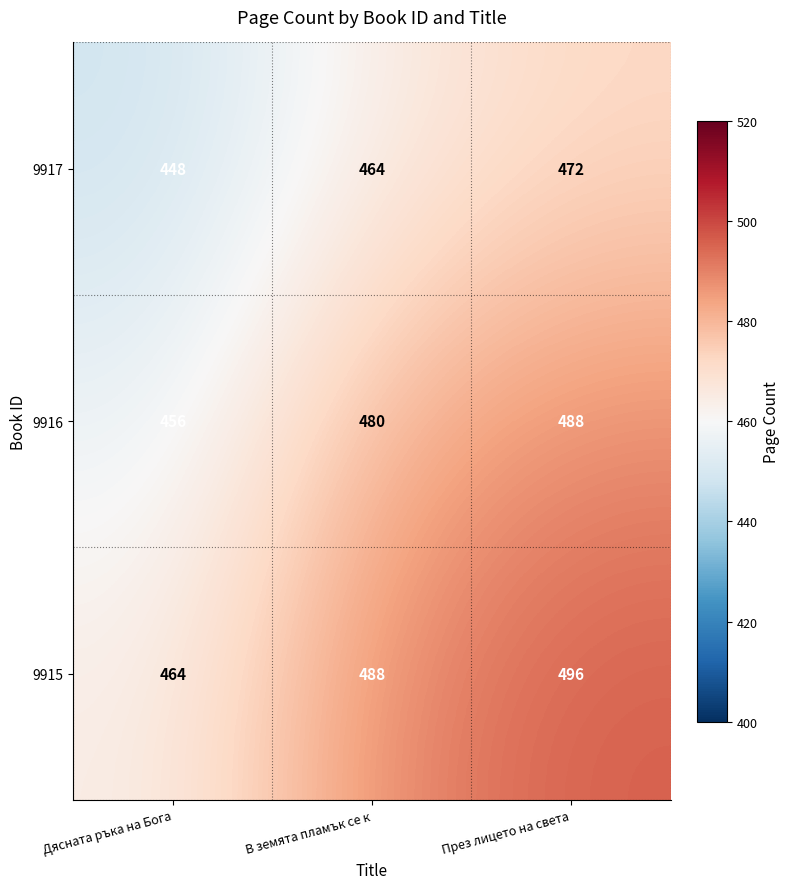

At В земята пламък се к, list the series in order from largest to smallest.

9915, 9916, 9917